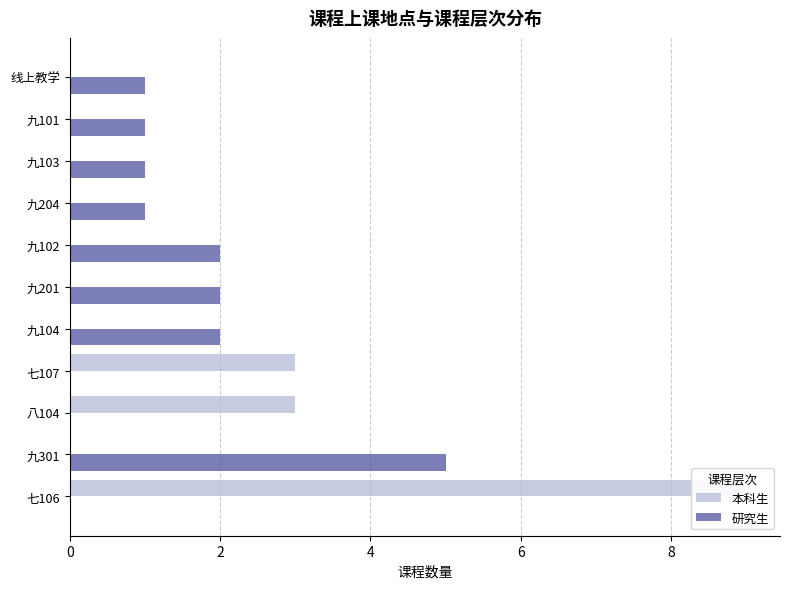

Does the chart contain stacked bars?

No